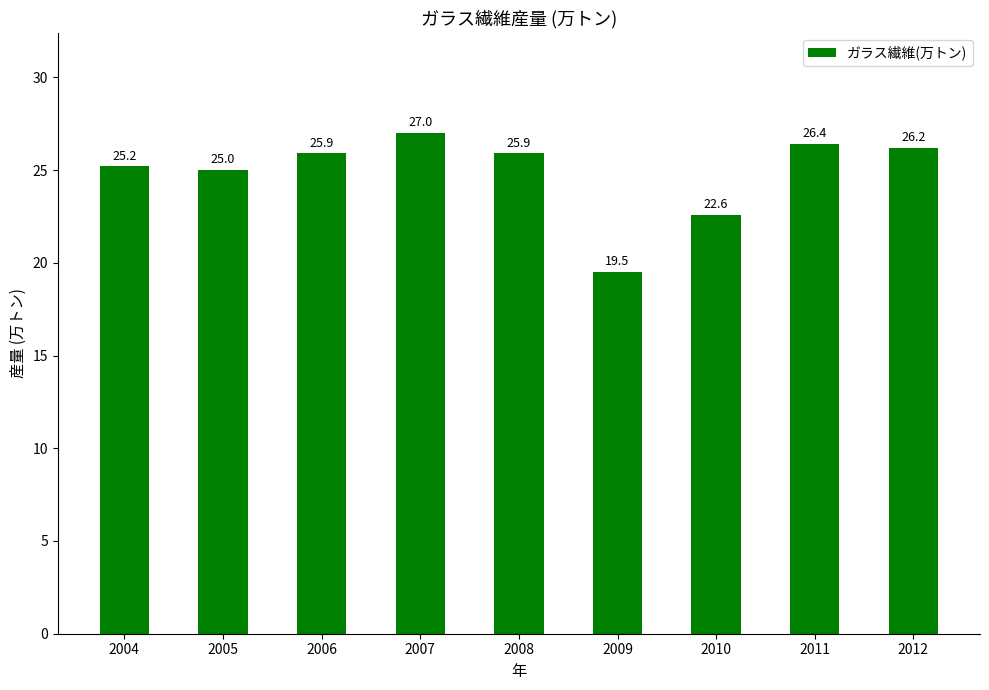

Reading right to left, list all the values displayed in this chart.

26.2	26.4	22.6	19.5	25.9	27.0	25.9	25.0	25.2